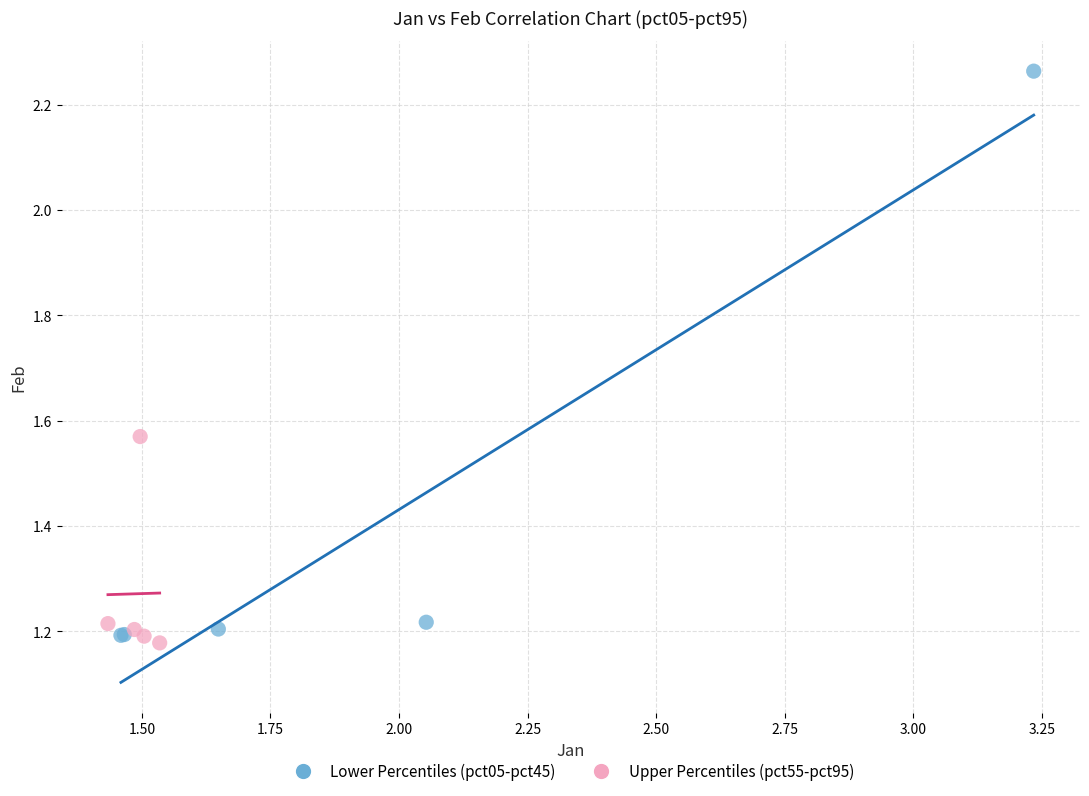

What are all the series names shown in the legend?

Lower Percentiles (pct05-pct45), Upper Percentiles (pct55-pct95)